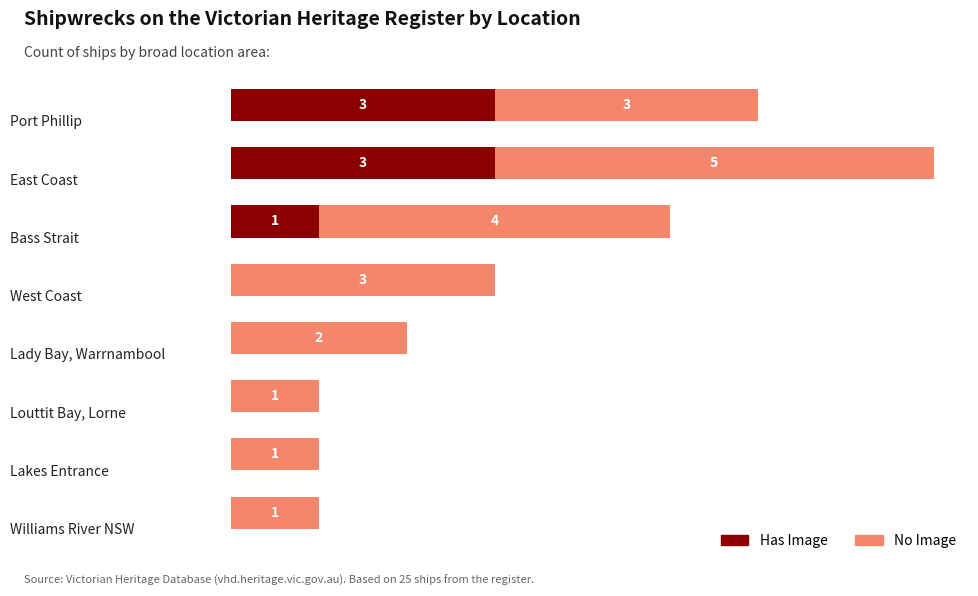

What are all the series names shown in the legend?

Has Image, No Image